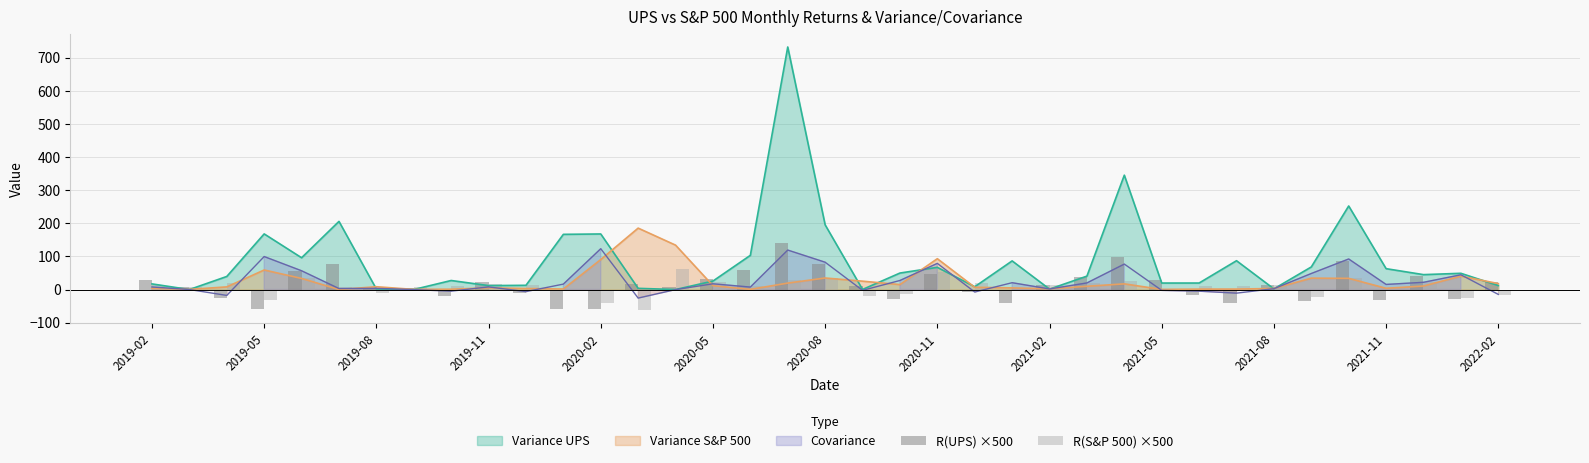

What is the highest value of the Variance UPS series?

732.4